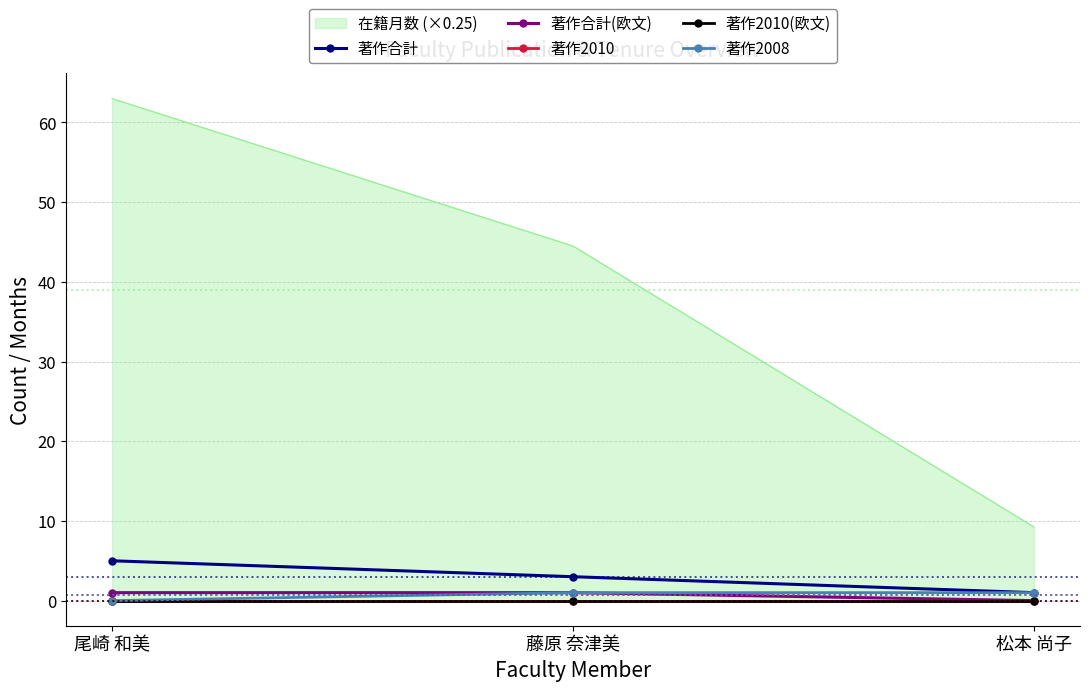

At which label does 著作合計 reach its peak?

尾崎 和美